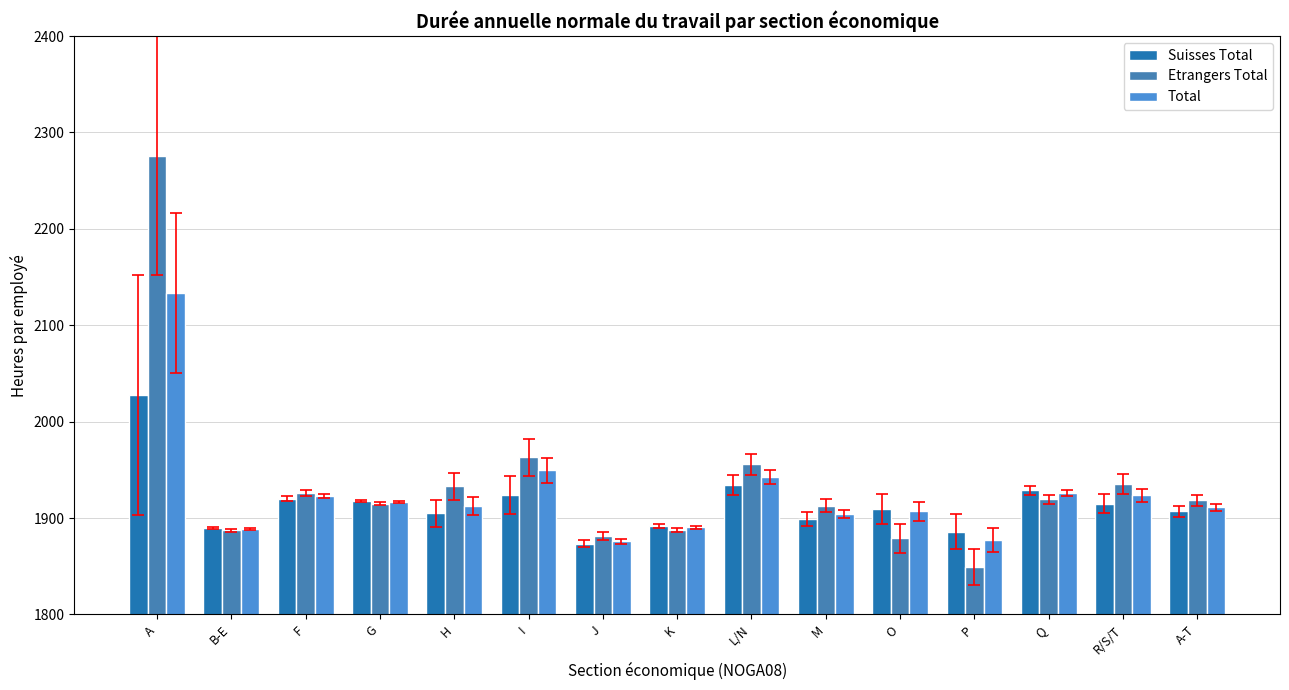

Is the value of Total at G greater than the value of Etrangers Total at H?

No